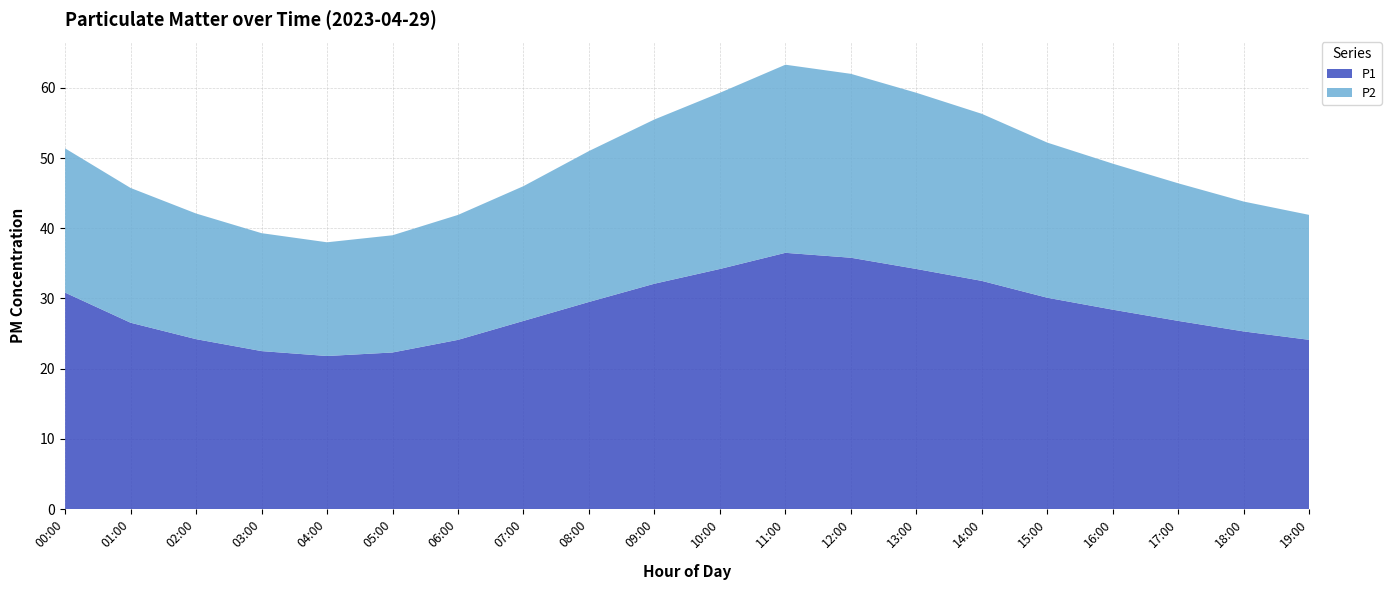

Reading left to right, list all the values displayed in this chart.

P1: 30.8	26.5	24.2	22.5	21.8	22.3	24.1	26.8	29.5	32.1	34.2	36.5	35.8	34.2	32.5	30.1	28.4	26.8	25.3	24.1
P2: 20.6	19.2	17.9	16.8	16.2	16.7	17.8	19.2	21.5	23.4	25.1	26.8	26.2	25.1	23.8	22.1	20.8	19.6	18.5	17.8